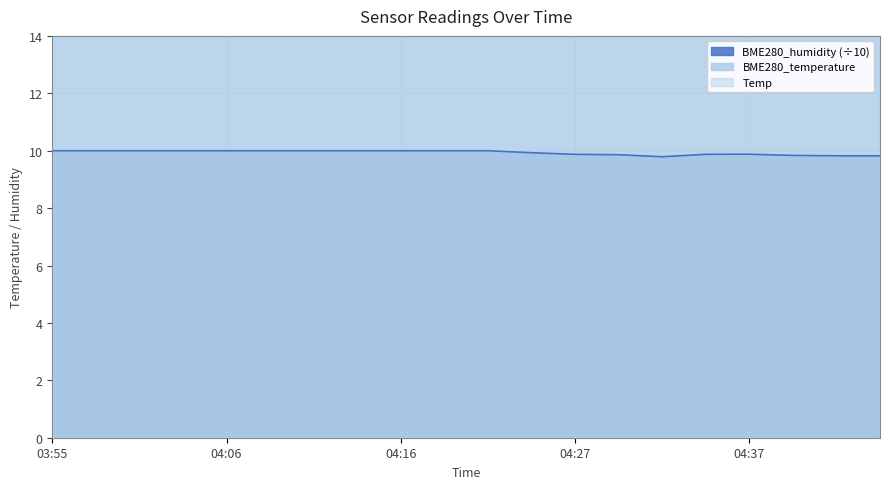

At which label is Temp closest to 14?

04:46